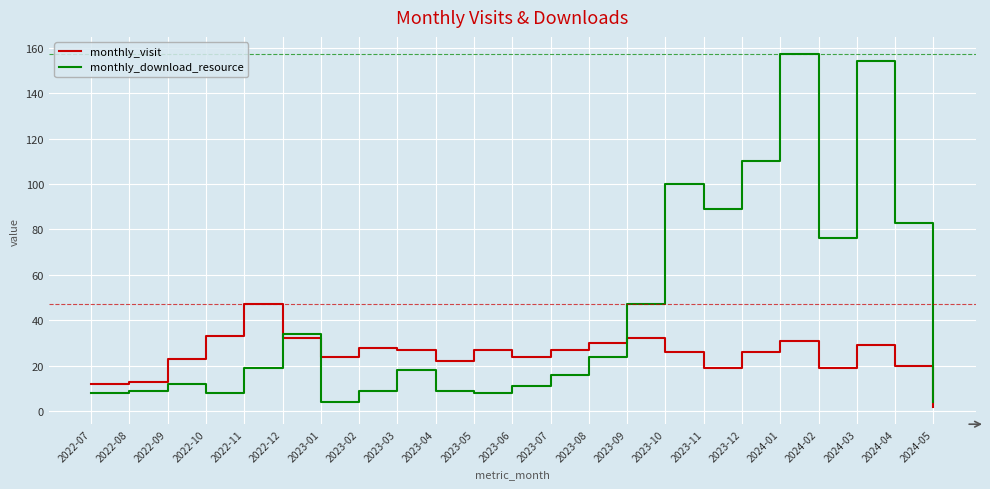

How many times do monthly_download_resource and monthly_visit cross each other?

3